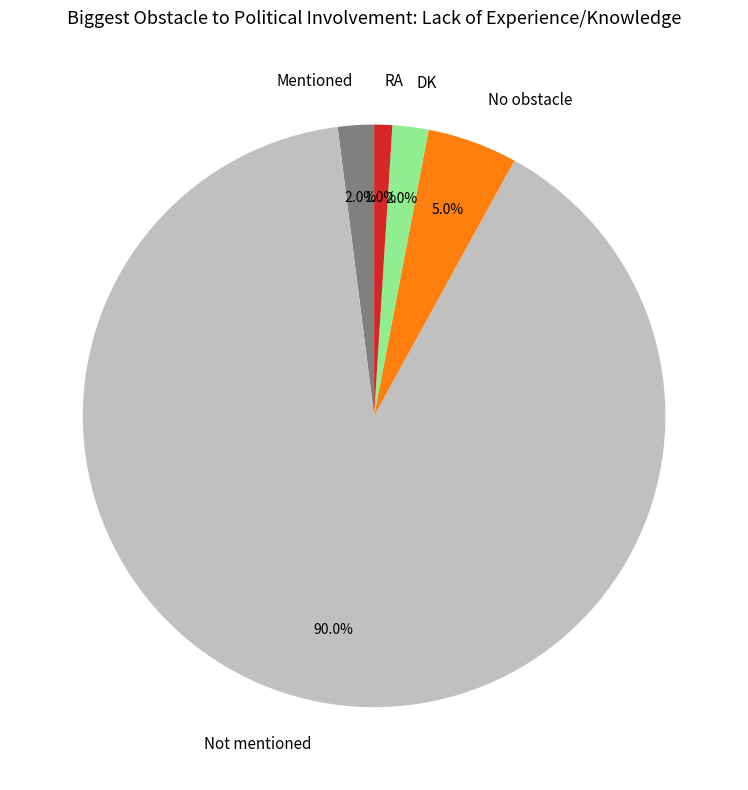

Combined, what portion of the pie is Not mentioned and RA?

91.0%